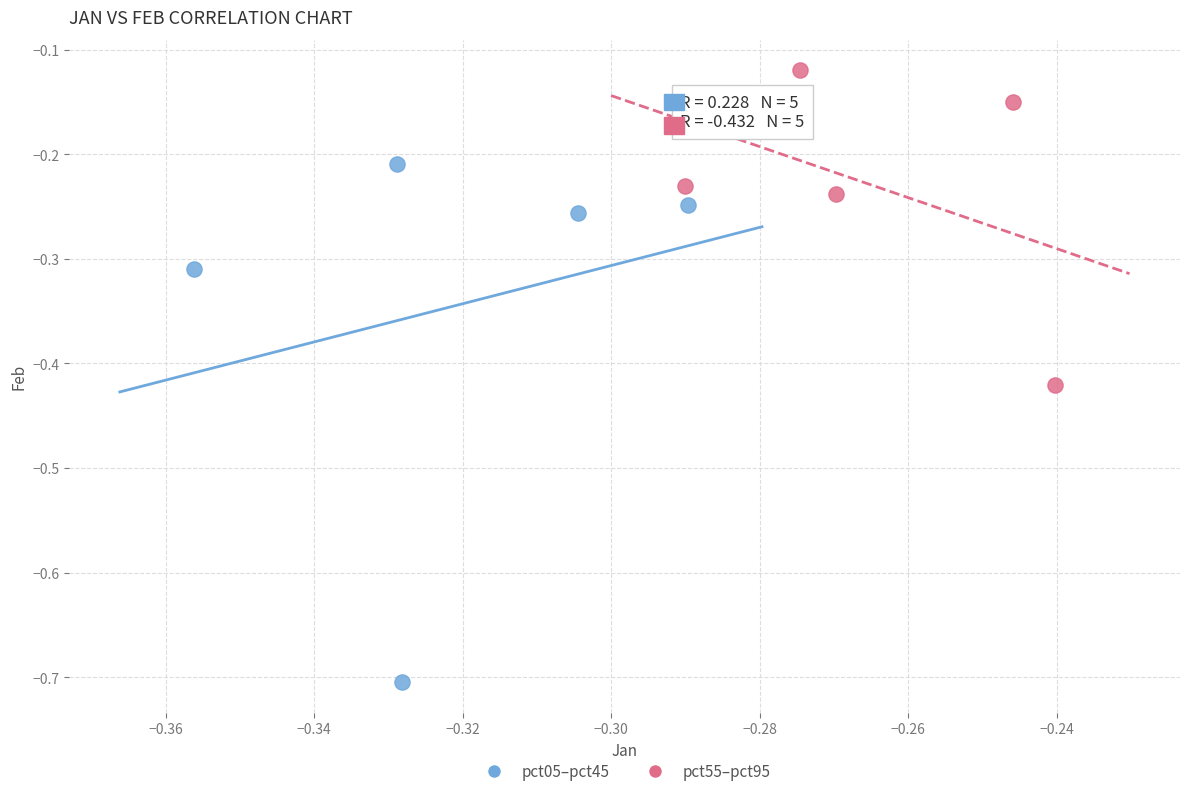

Which series has the widest spread of Y values?

pct05–pct45